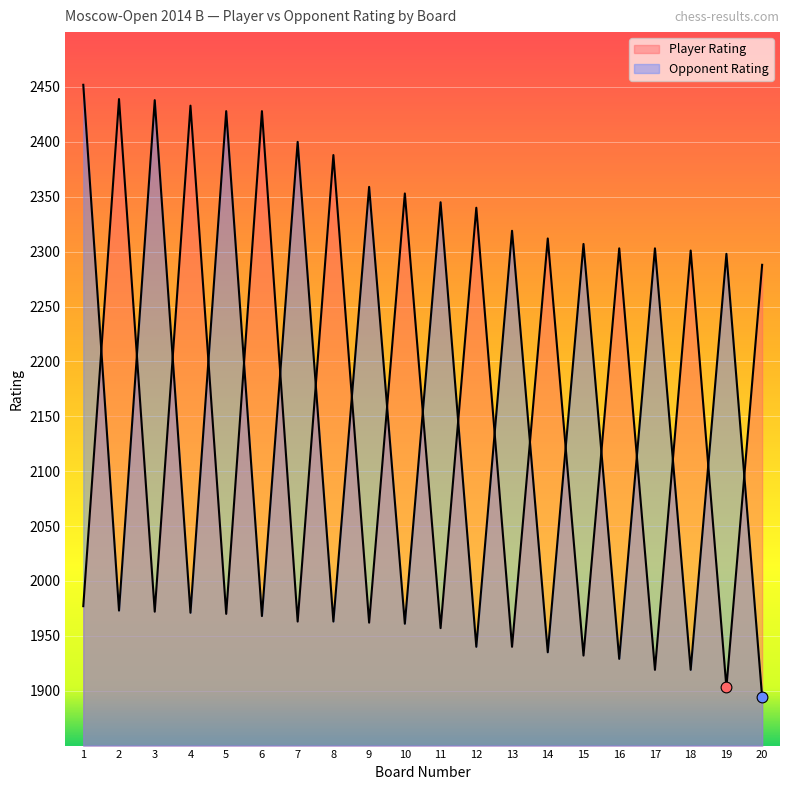

What is the total value across all series at 1?

4429